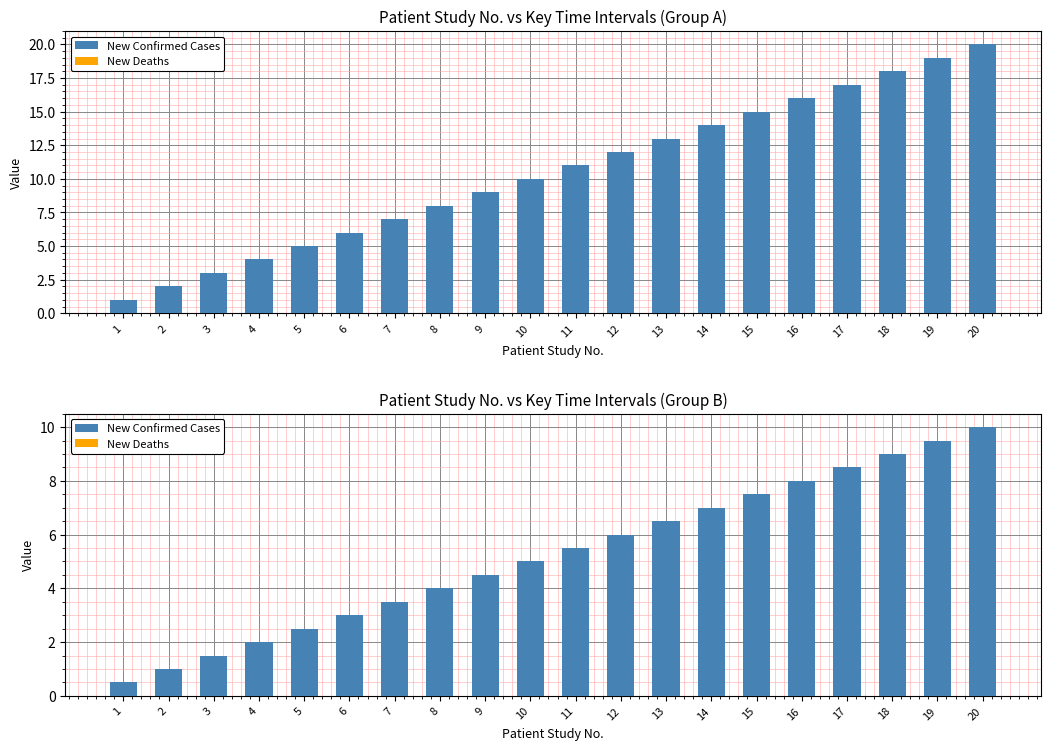

What is the value of the New Confirmed Cases bar at the 3rd from the left?

1.5